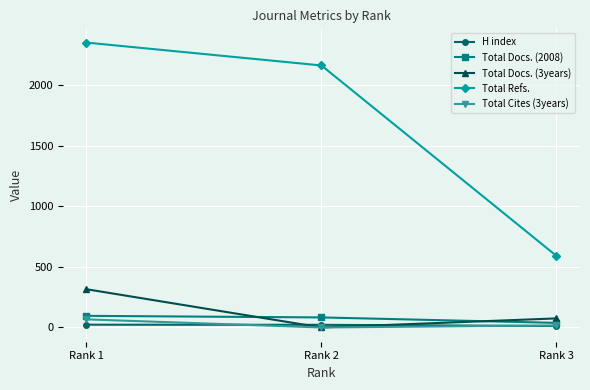

Between Rank 2 and Rank 3, which series saw the biggest shift?

Total Refs.